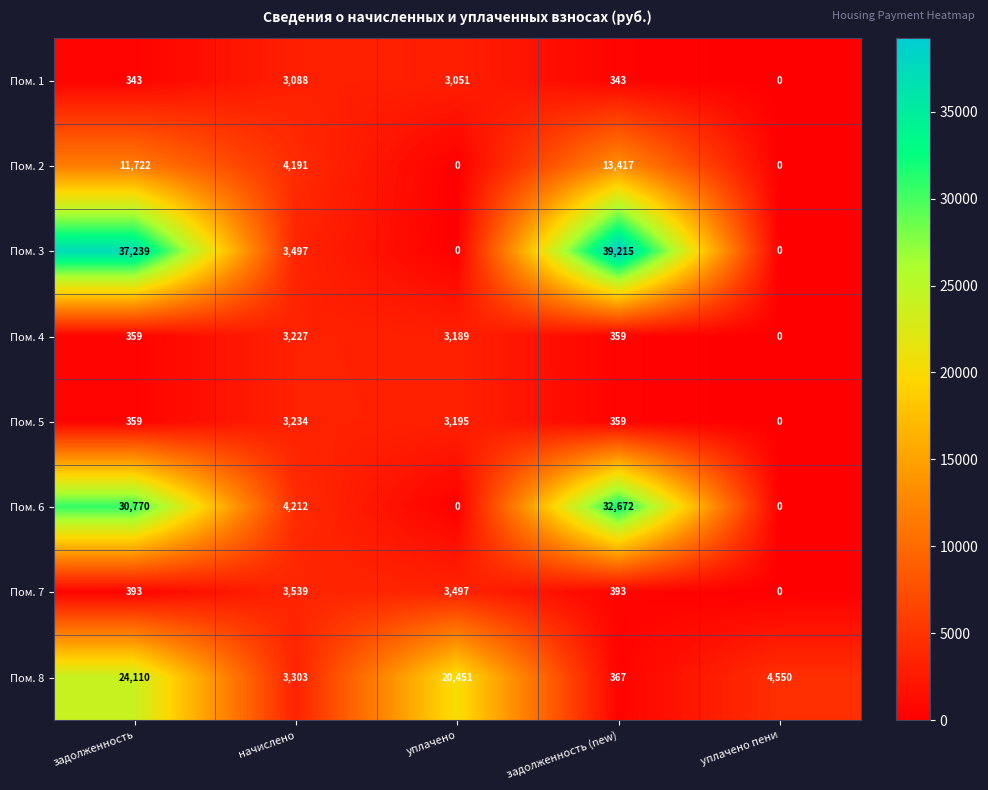

Which series has the largest total across all categories?

Пом. 3